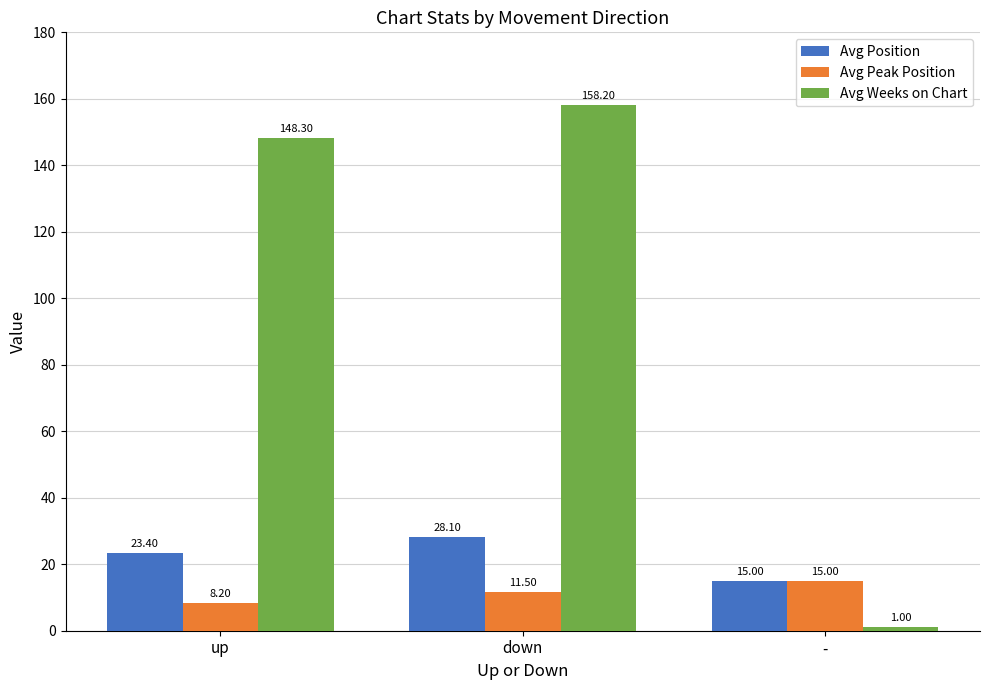

Is the value of Avg Position at up greater than the value of Avg Peak Position at down?

Yes